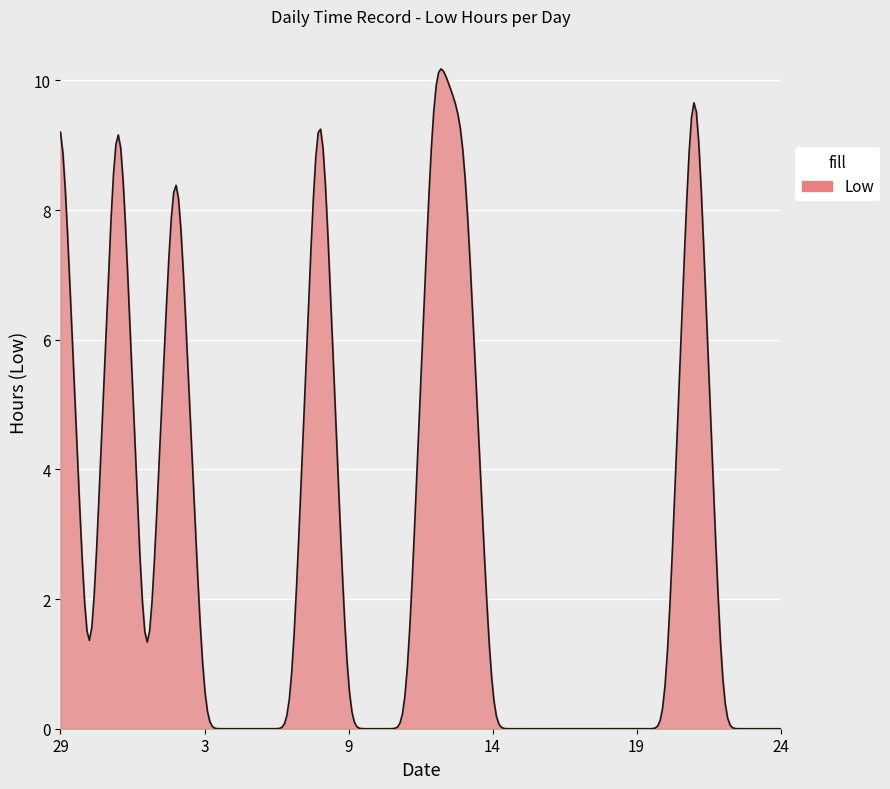

What is the greatest value displayed?

10.2